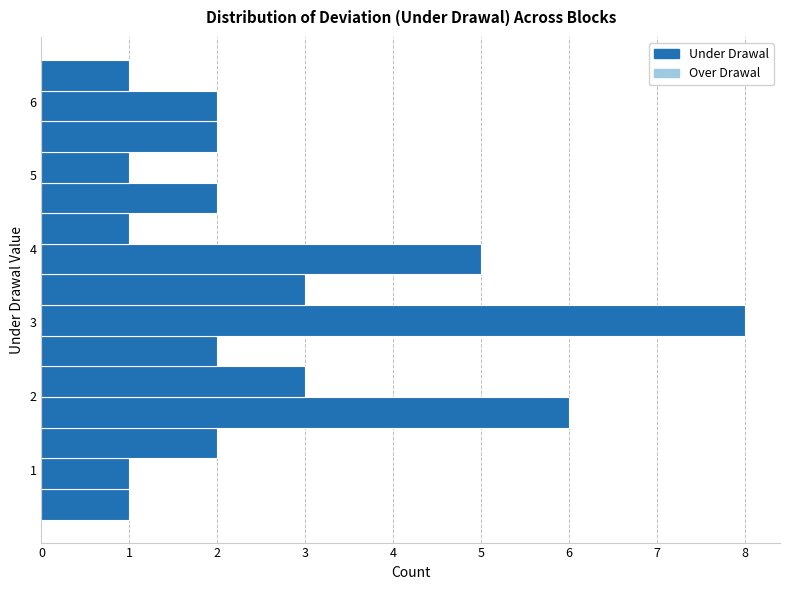

What is the length of the bar covering 3.7 to 4.1 on the y-axis? Neither the bar edges nor the lengths are printed on the chart, so give them approximately, as read against the axes.

5